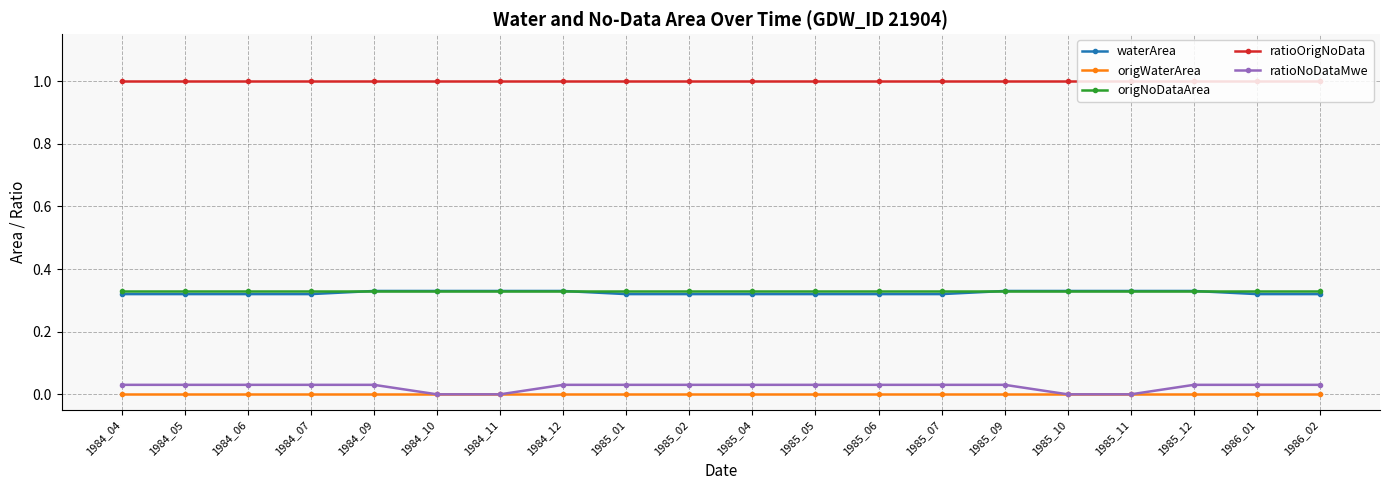

What is the value of the ratioOrigNoData point at the 3rd from the left?

1.0